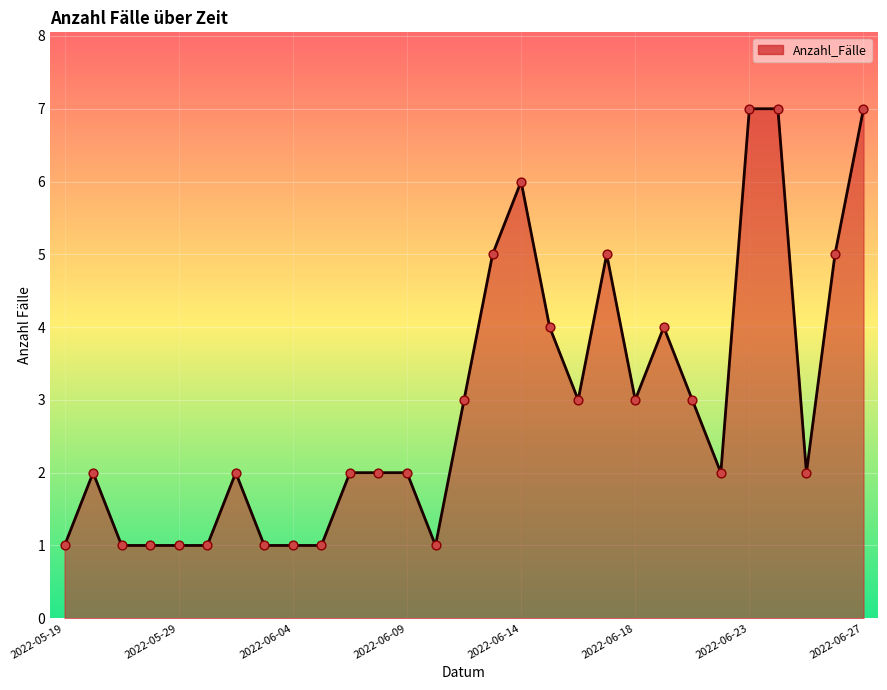

What is the difference between the maximum and minimum values?

6